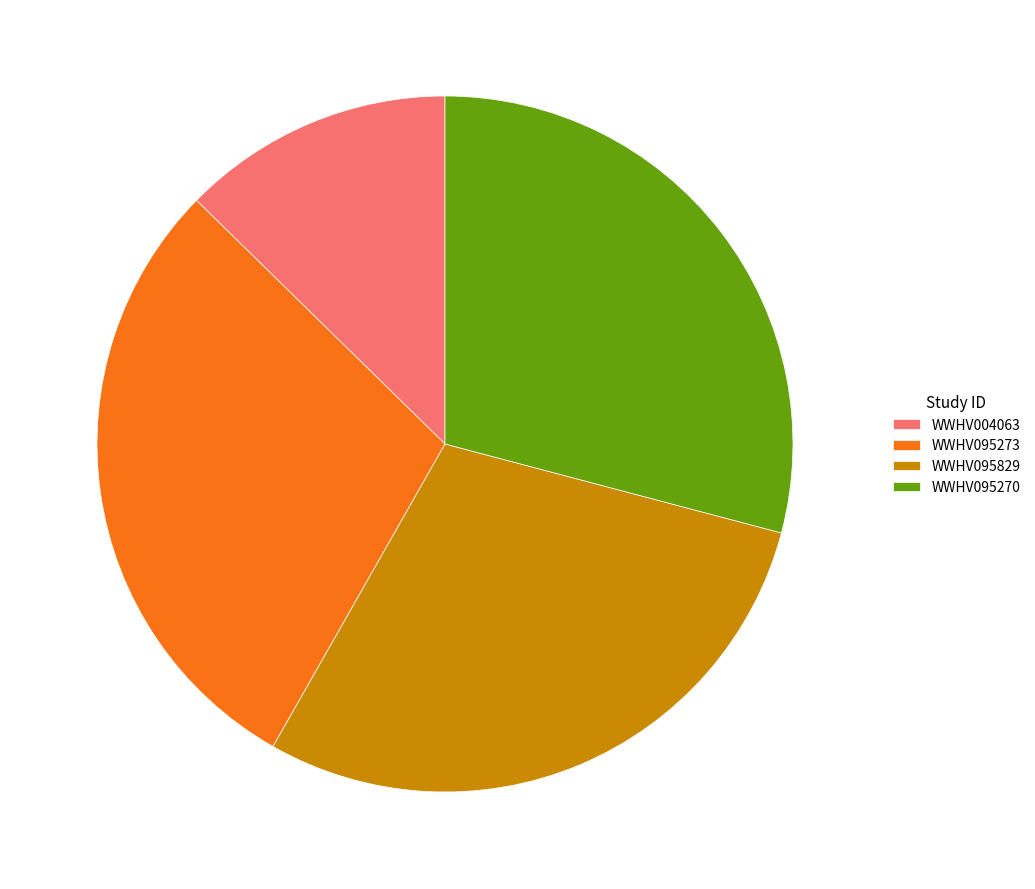

Is it true that WWHV095270 is 17% of the pie?

False